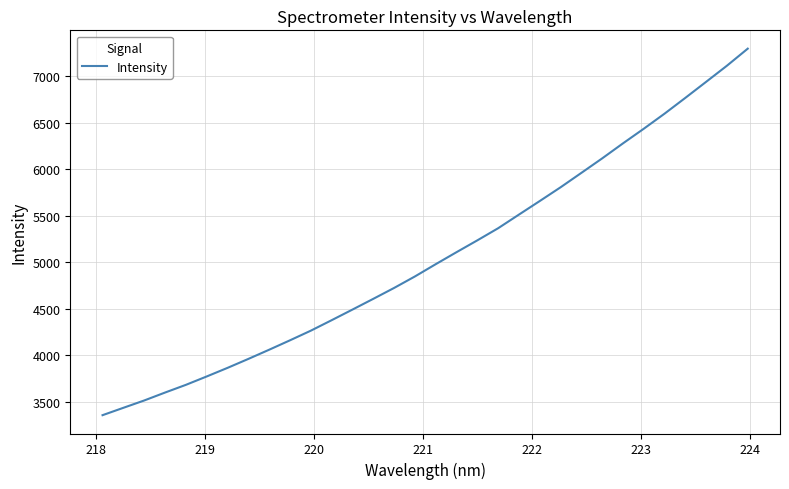

What is the smallest value displayed?

3359.2